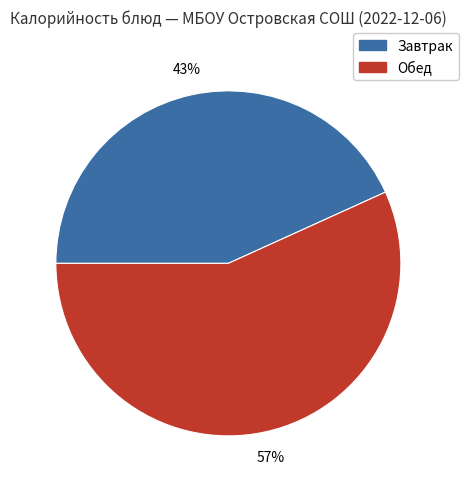

Is there a majority slice in this chart?

Yes